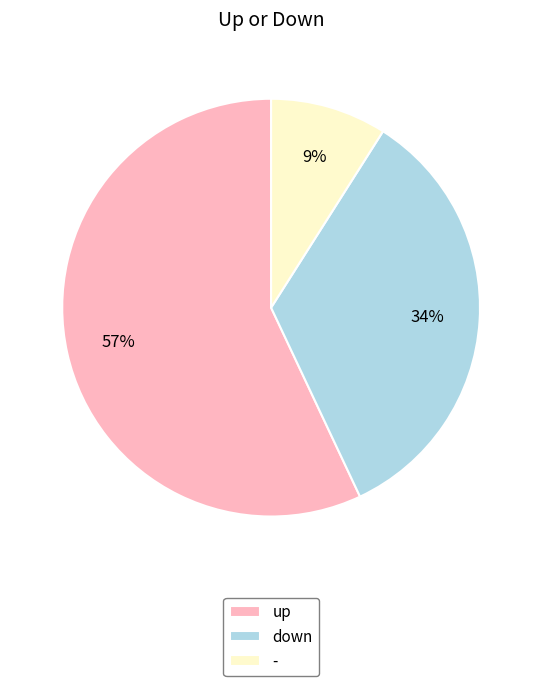

To the nearest percent, what portion does down represent?

34%